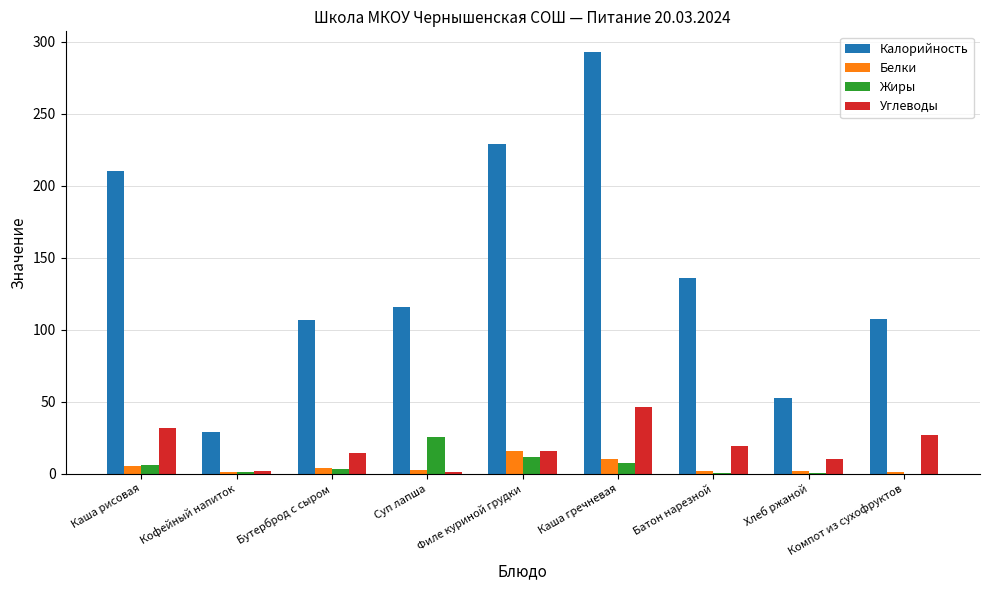

Is it true that Жиры equals 0.0 at Компот из сухофруктов?

True